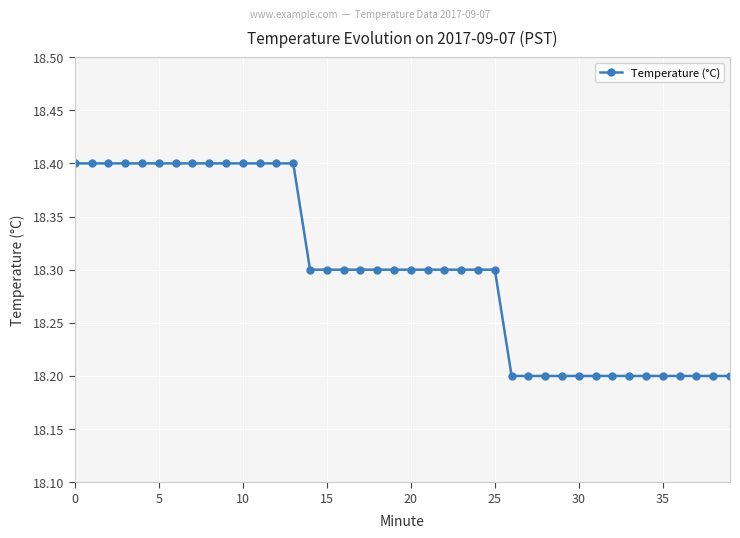

What is the value of the 33rd point from the left?

18.2